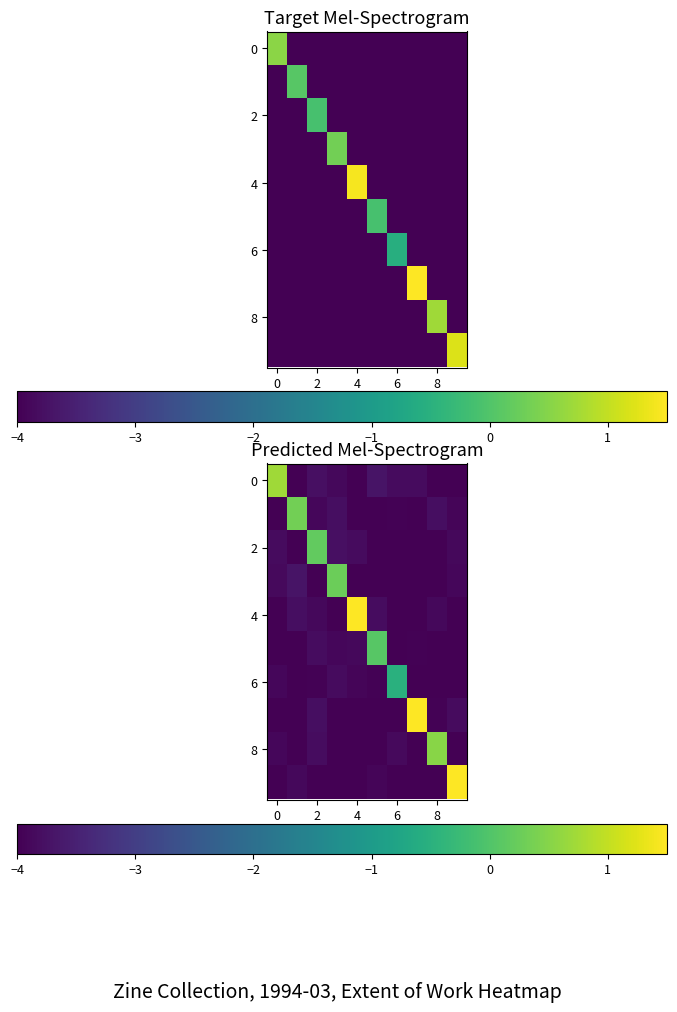

The 8 series shows -4.3 at 4. True or false?

True